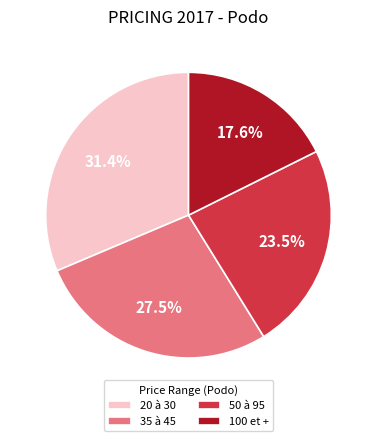

What percentage is the 100 et + slice, to the nearest percent?

18%